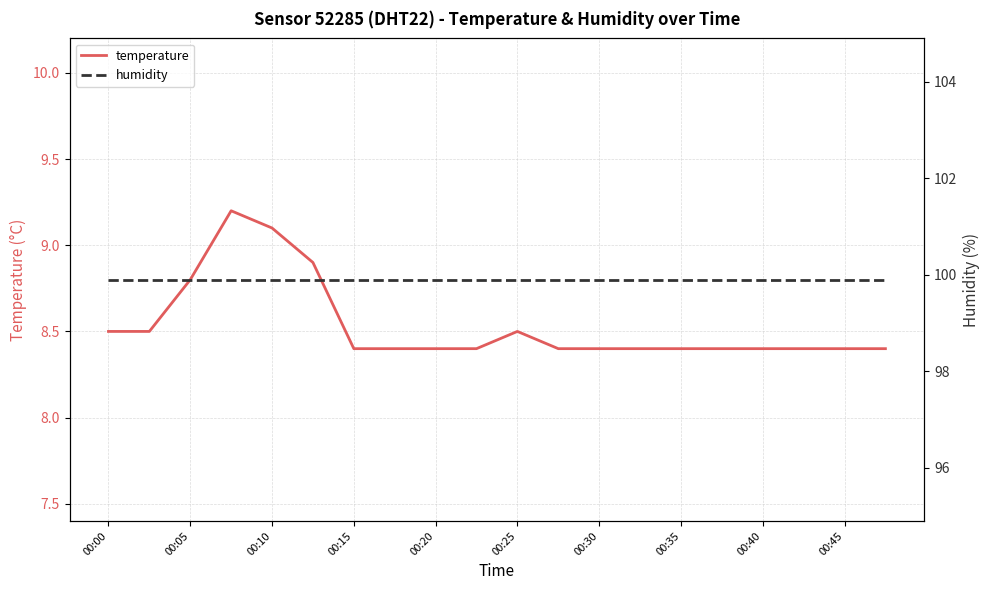

What is the maximum value for temperature?

9.2